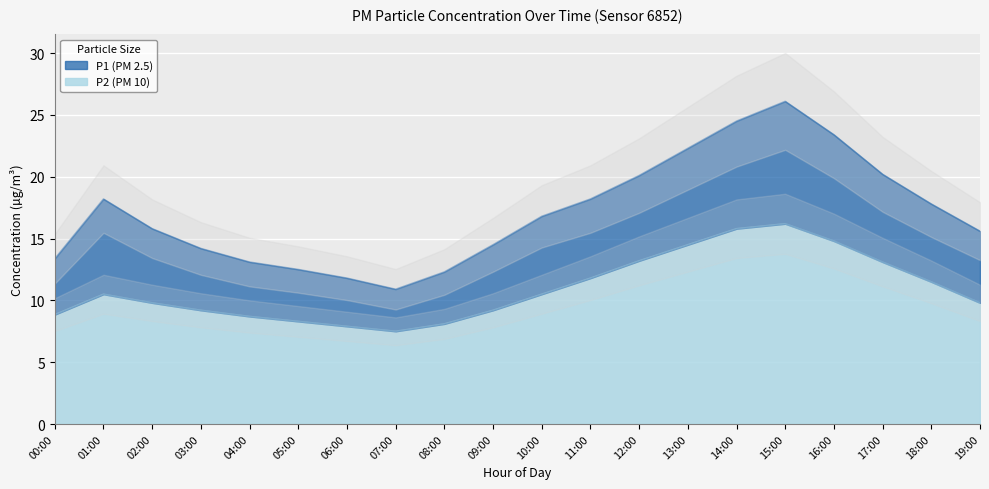

Which series has the largest total across all categories?

P1